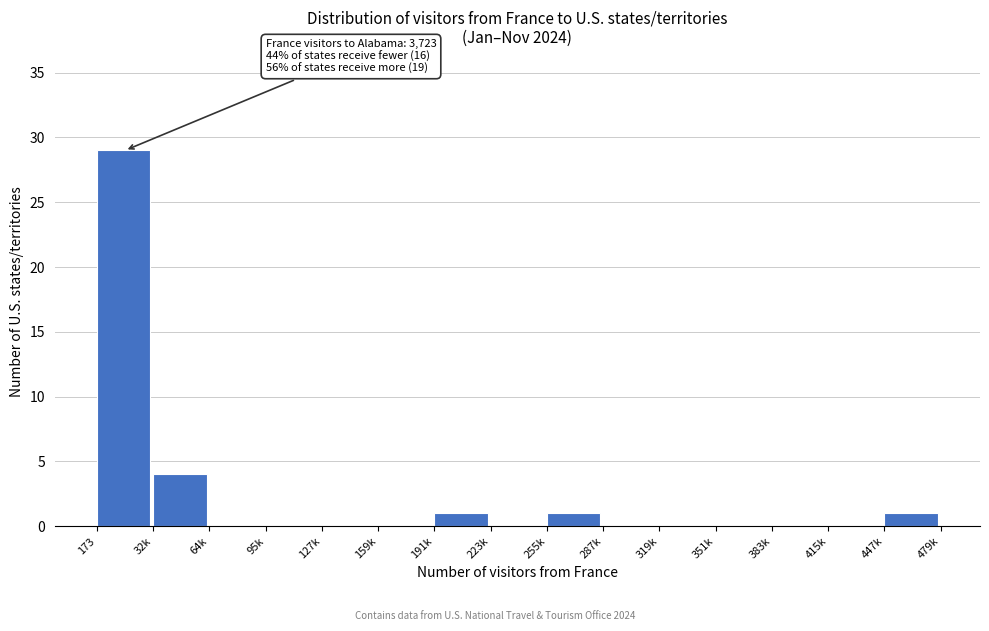

Reading left to right, transcribe all the data shown in this chart.

173=29	32k=4	64k=0	95k=0	127k=0	159k=0	191k=1	223k=0	255k=1	287k=0	319k=0	351k=0	383k=0	415k=0	447k=1